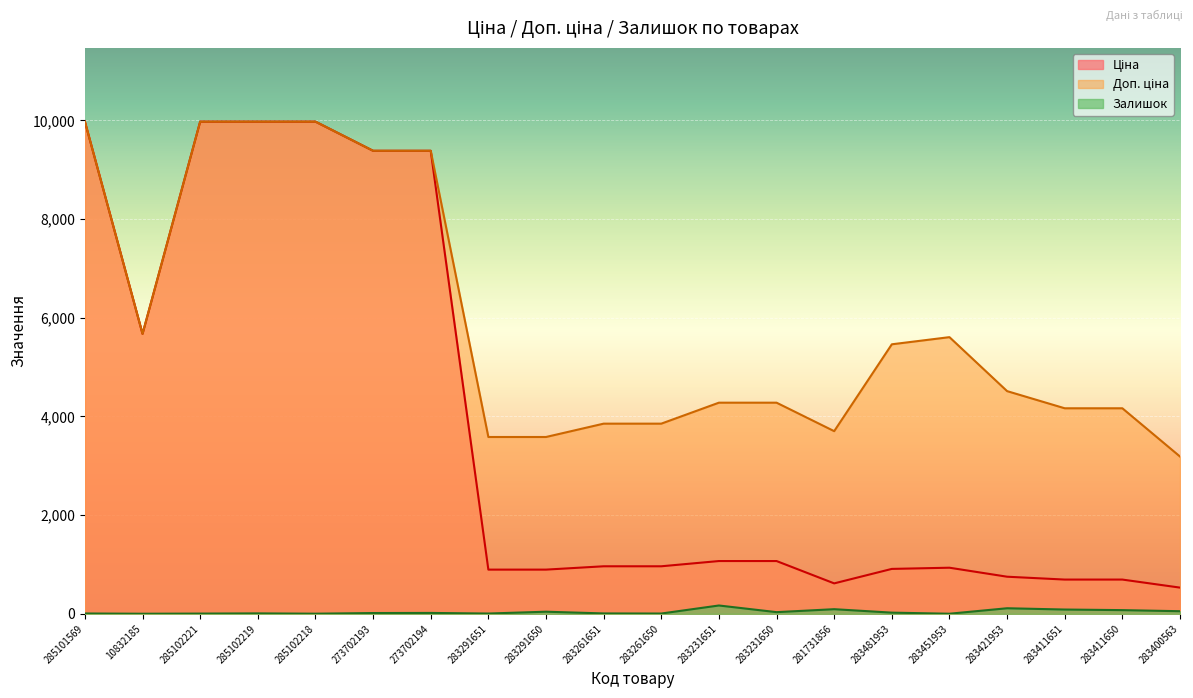

What position from the right is 10832185?

19